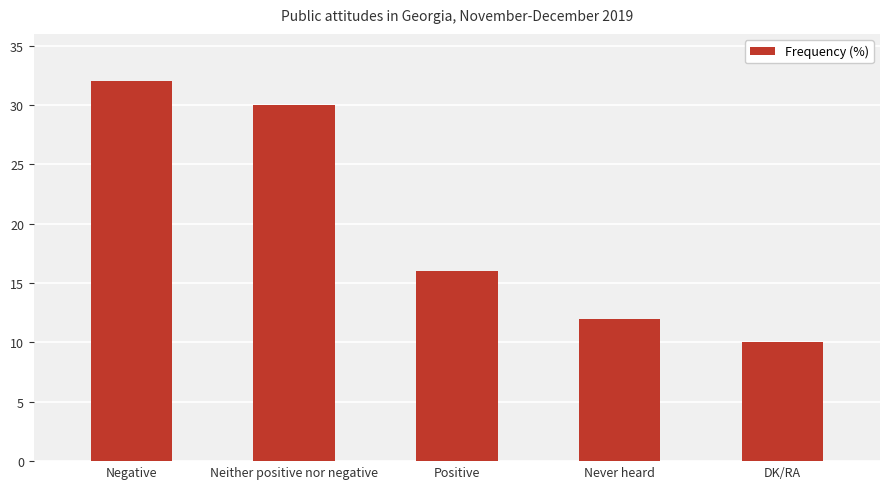

What is the label of the 2nd bar from the right?

Never heard